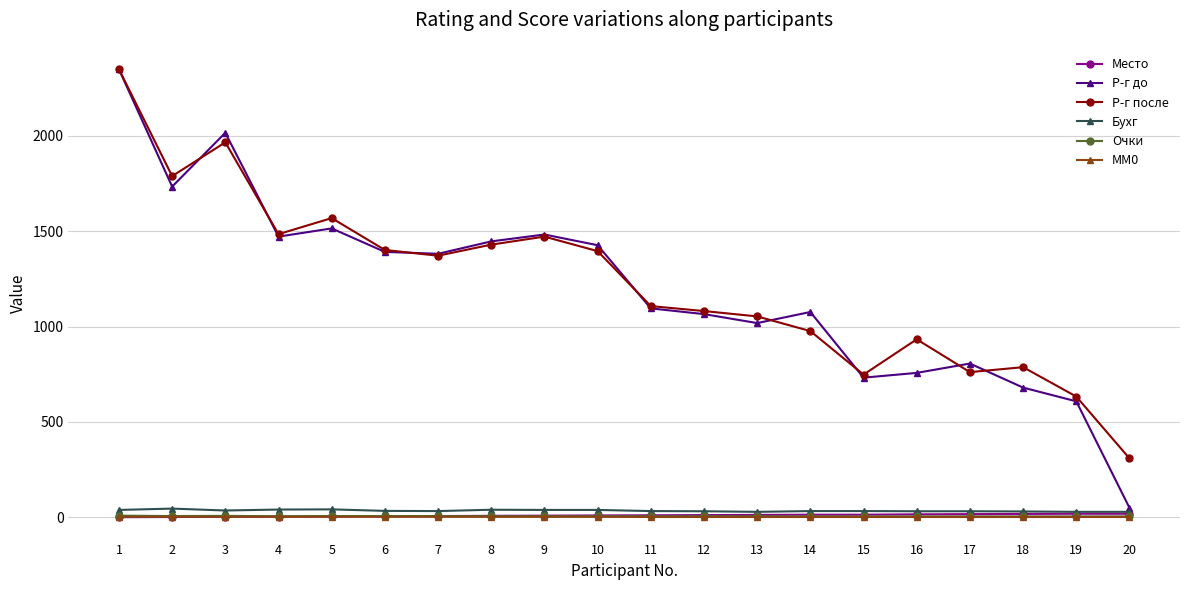

What is the highest value of the Р-г после series?

2348